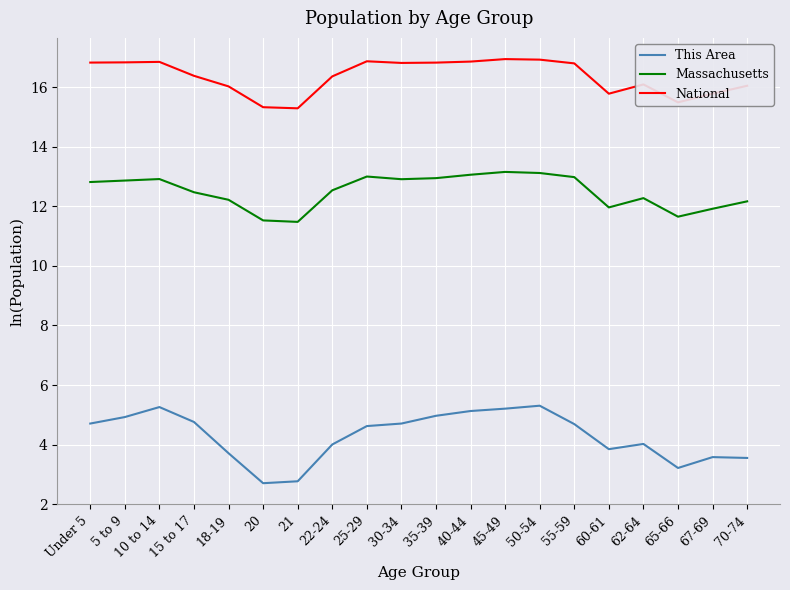

What is the minimum value for This Area?

2.7